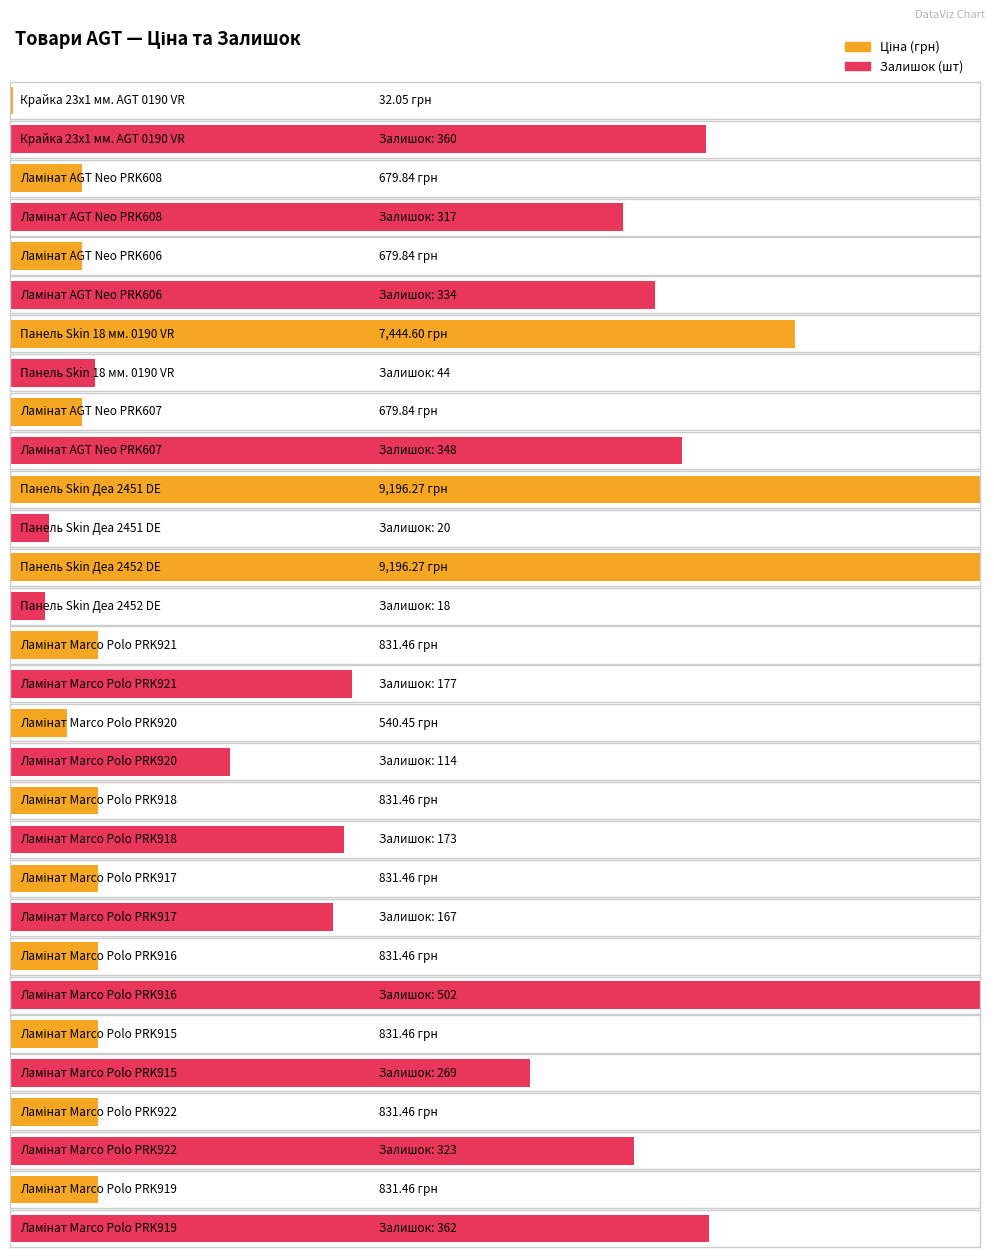

What is the value of the Залишок bar at the 5th from the left?

348.0